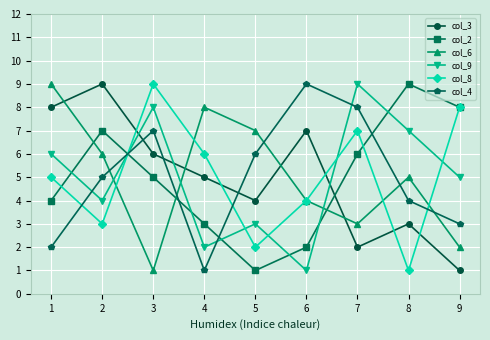

How many series are shown in this chart?

6